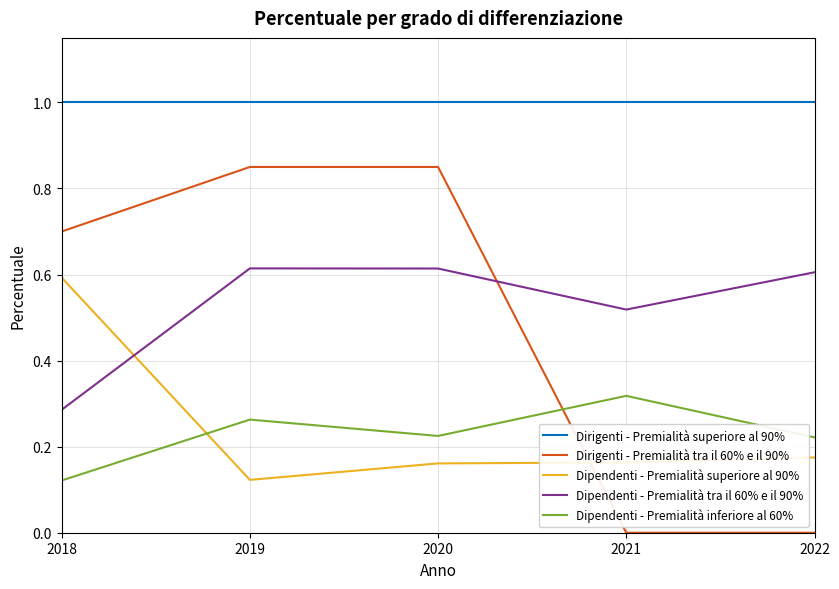

How many lines are shown in the chart?

5